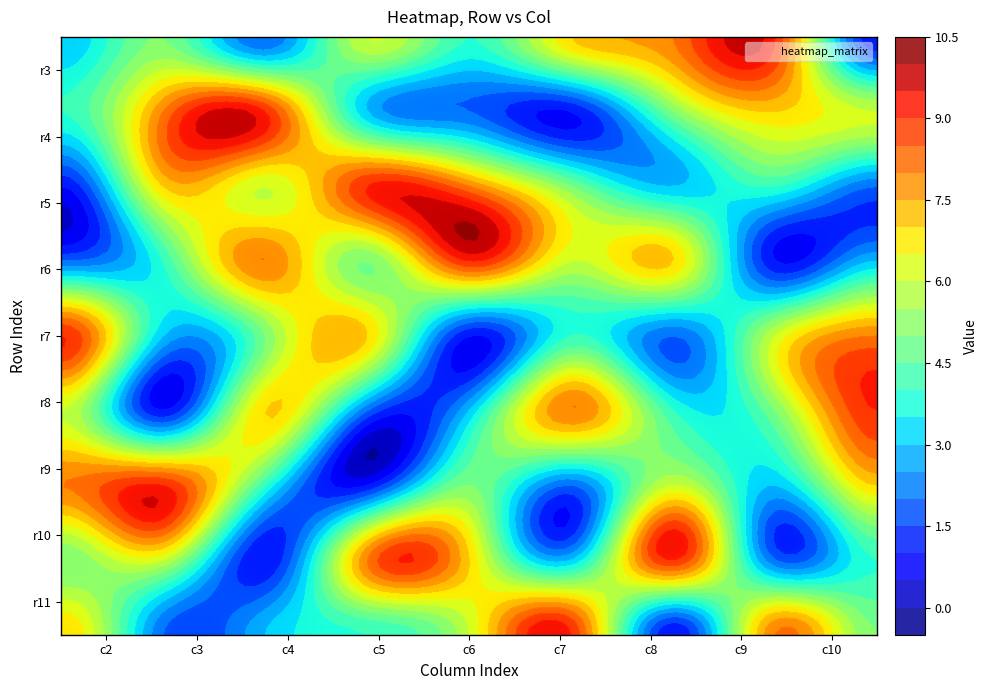

What is the total value across all series at 2?

45